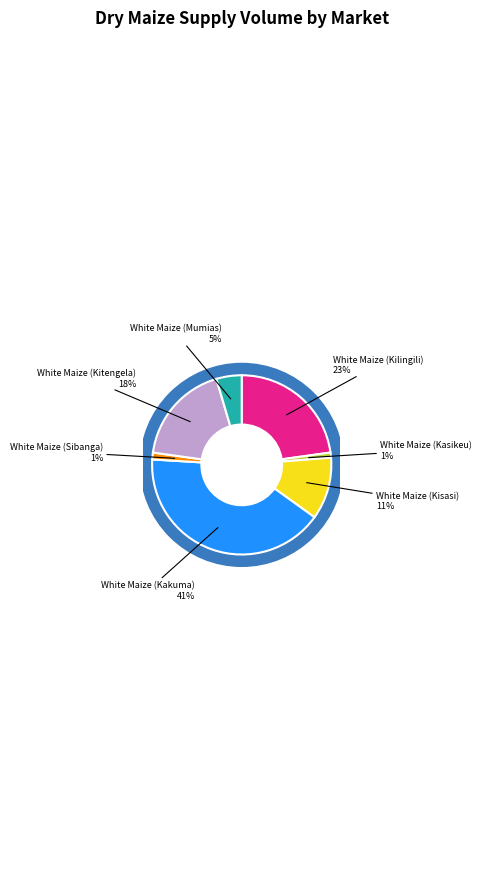

How many segments does this pie chart have?

7